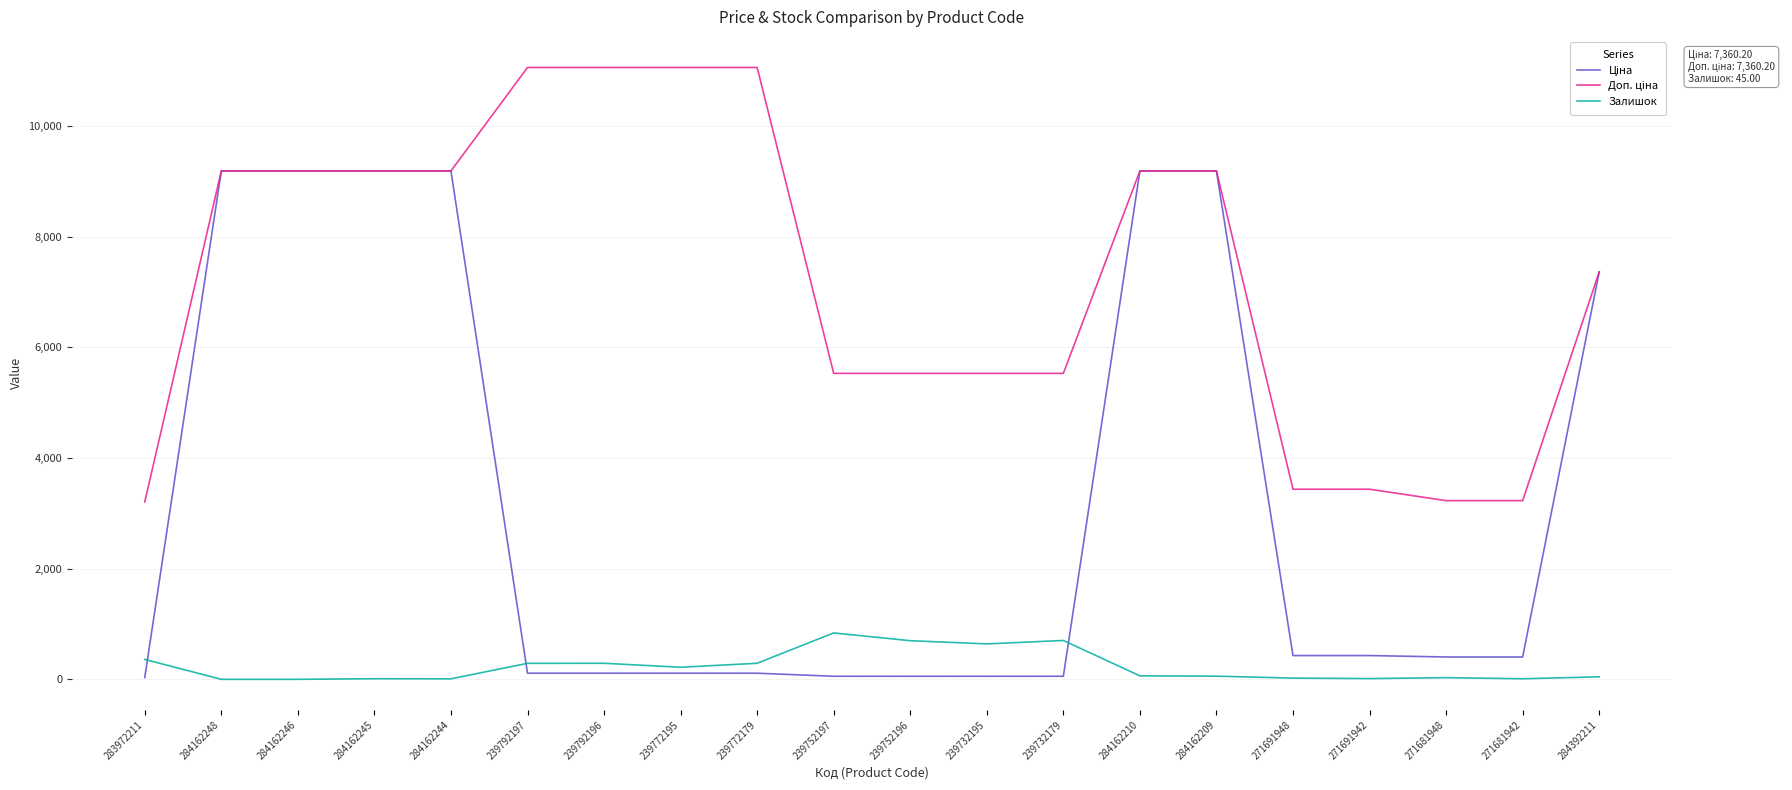

At how many categories does at least one series exceed 8431?

10